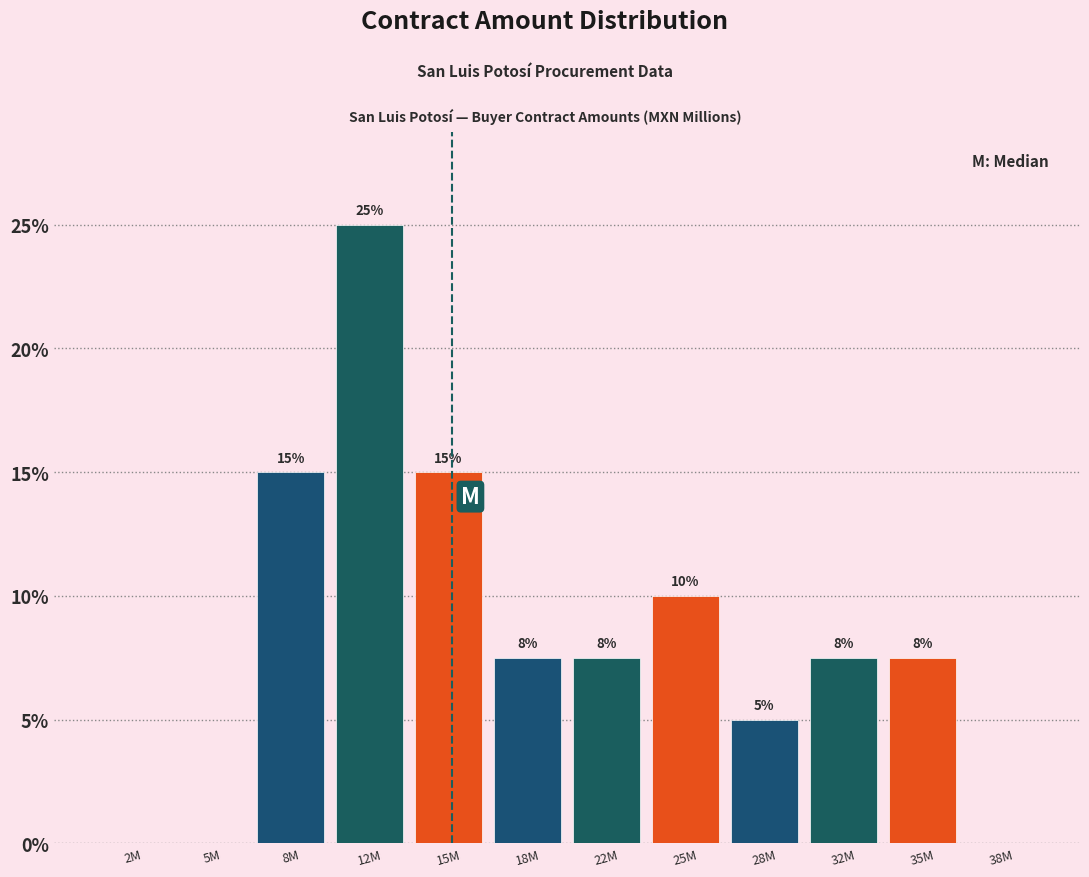

What is the approximate value at 28M?

5.0